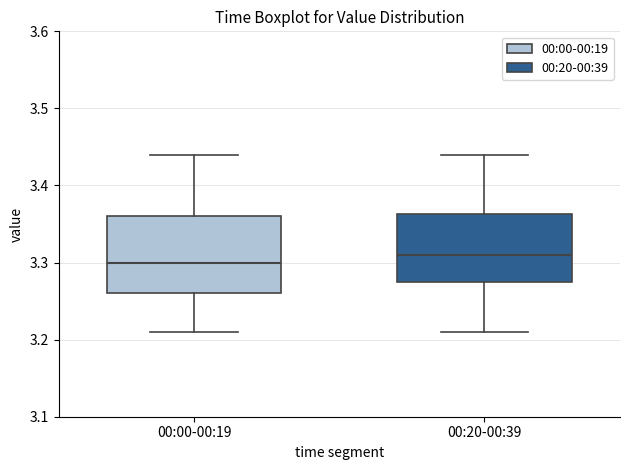

Which box has the highest median line?

00:20-00:39